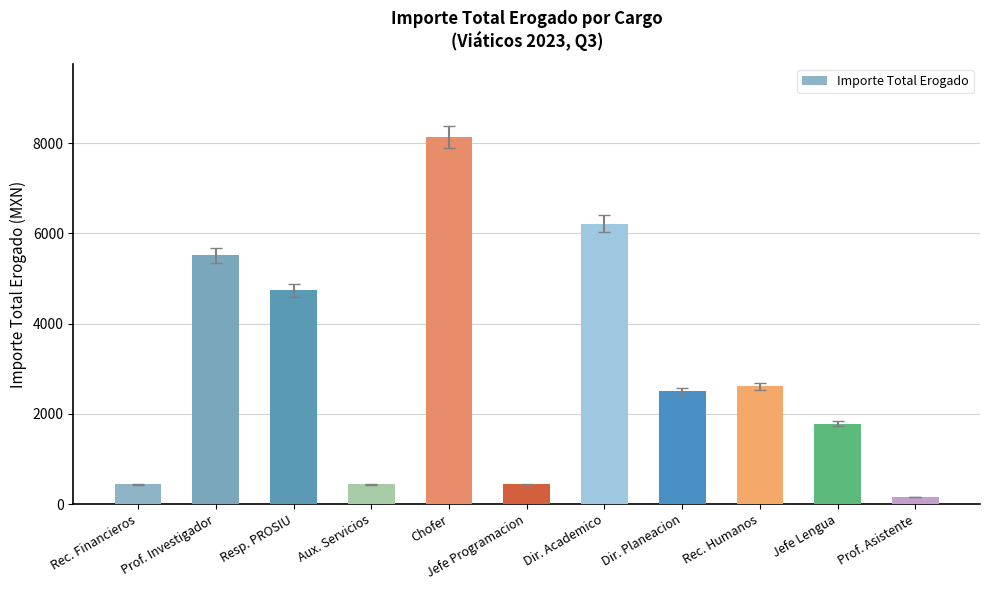

What is the difference between the maximum and minimum values?

7971.0